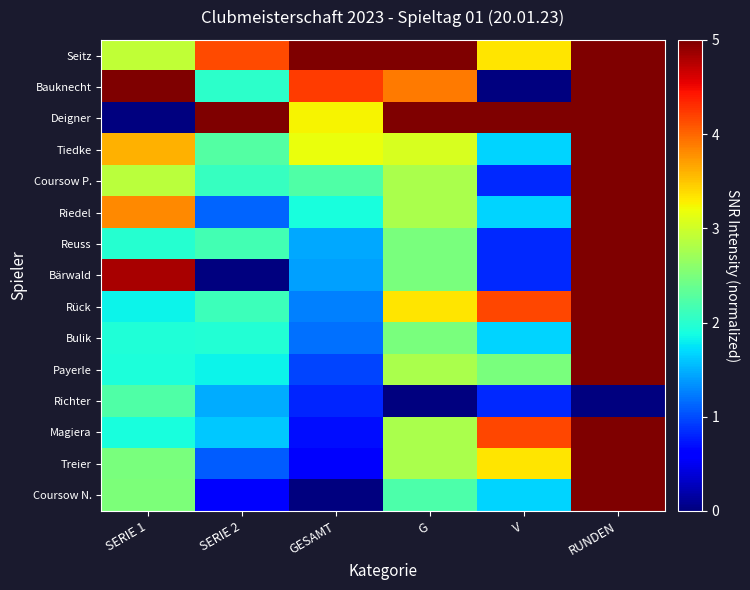

Reading left to right, what are all the values shown in this chart?

Seitz: SERIE 1=2.9	SERIE 2=4.2	GESAMT=5.0	G=5.0	V=3.3	RUNDEN=5.0
Bauknecht: SERIE 1=5.0	SERIE 2=2.0	GESAMT=4.2	G=3.9	V=0.0	RUNDEN=5.0
Deigner: SERIE 1=0.0	SERIE 2=5.0	GESAMT=3.3	G=5.0	V=5.0	RUNDEN=5.0
Tiedke: SERIE 1=3.6	SERIE 2=2.3	GESAMT=3.2	G=3.1	V=1.7	RUNDEN=5.0
Coursow P.: SERIE 1=2.9	SERIE 2=2.1	GESAMT=2.2	G=2.8	V=0.8	RUNDEN=5.0
Riedel: SERIE 1=3.8	SERIE 2=1.1	GESAMT=1.9	G=2.8	V=1.7	RUNDEN=5.0
Reuss: SERIE 1=2.0	SERIE 2=2.1	GESAMT=1.5	G=2.5	V=0.8	RUNDEN=5.0
Bärwald: SERIE 1=4.8	SERIE 2=0.0	GESAMT=1.4	G=2.5	V=0.8	RUNDEN=5.0
Rück: SERIE 1=1.8	SERIE 2=2.1	GESAMT=1.3	G=3.3	V=4.2	RUNDEN=5.0
Bulik: SERIE 1=1.9	SERIE 2=2.0	GESAMT=1.2	G=2.5	V=1.7	RUNDEN=5.0
Payerle: SERIE 1=1.9	SERIE 2=1.8	GESAMT=1.0	G=2.8	V=2.5	RUNDEN=5.0
Richter: SERIE 1=2.2	SERIE 2=1.5	GESAMT=0.8	G=0.0	V=0.8	RUNDEN=0.0
Magiera: SERIE 1=1.9	SERIE 2=1.6	GESAMT=0.7	G=2.8	V=4.2	RUNDEN=5.0
Treier: SERIE 1=2.5	SERIE 2=1.1	GESAMT=0.6	G=2.8	V=3.3	RUNDEN=5.0
Coursow N.: SERIE 1=2.5	SERIE 2=0.6	GESAMT=0.0	G=2.2	V=1.7	RUNDEN=5.0